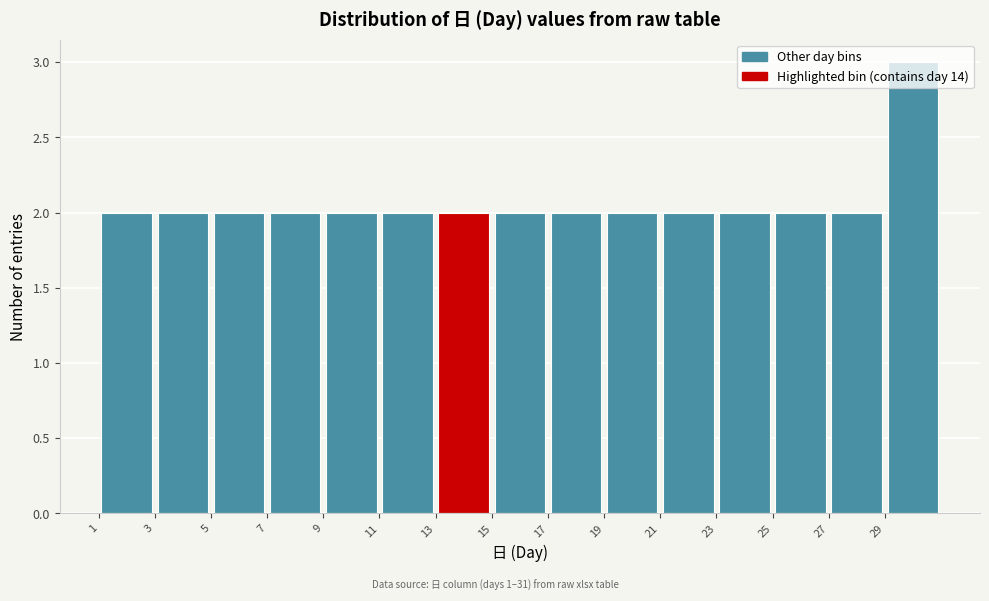

Over which range of the x-axis is the bar tallest?

29 to 31